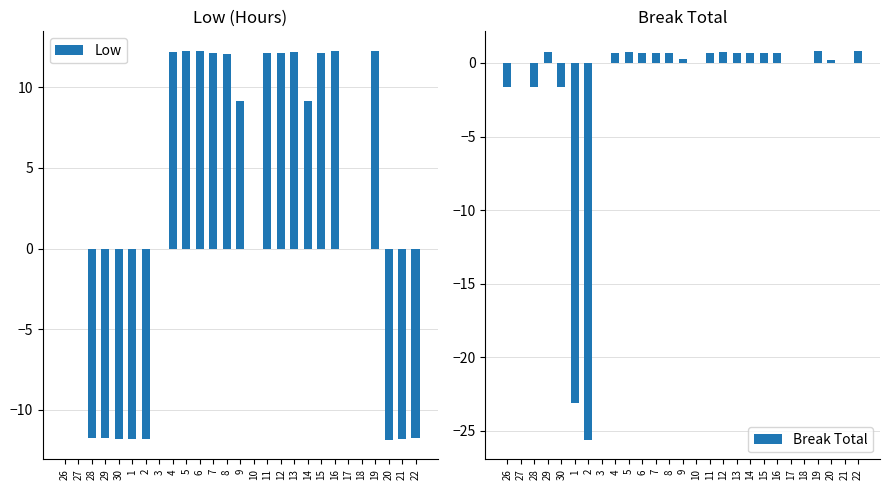

What is the label of the 18th bar from the left?

13